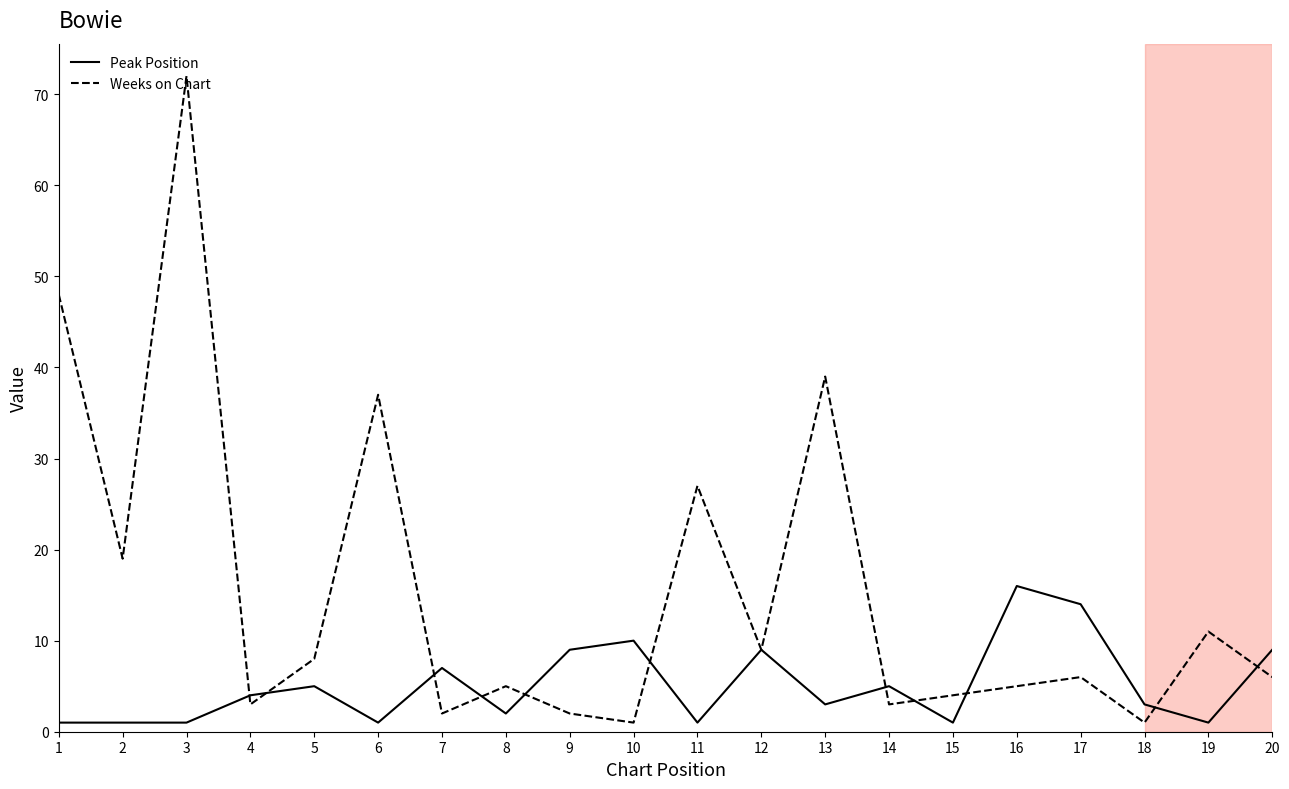

Rank the series at 17 from highest to lowest value.

Peak Position, Weeks on Chart